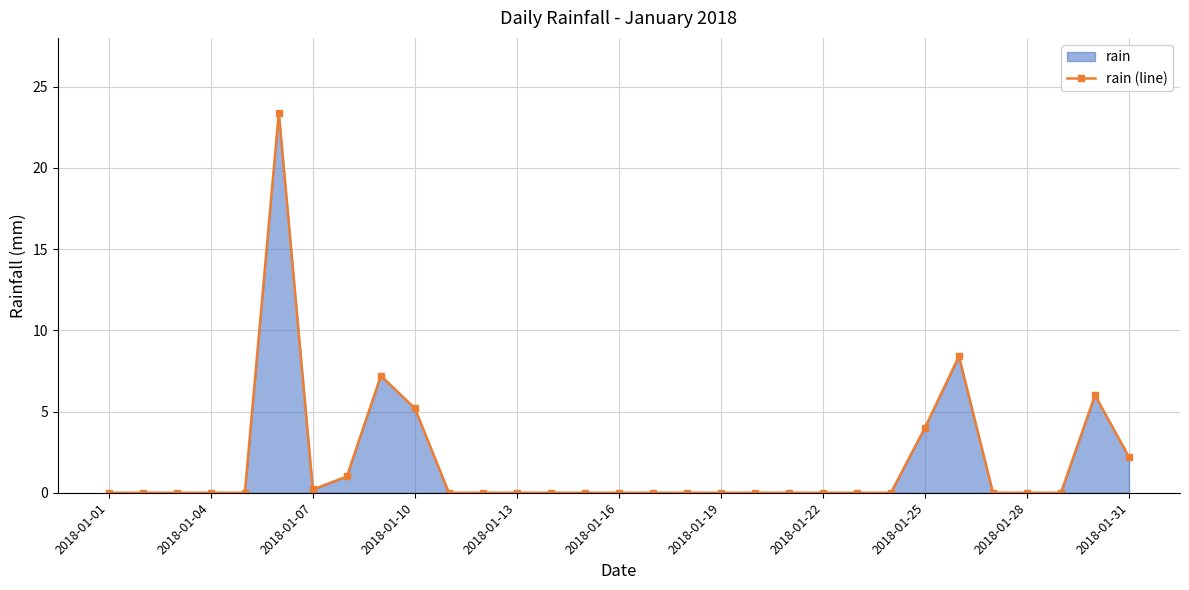

What is the value of the 30th point from the left?

6.0